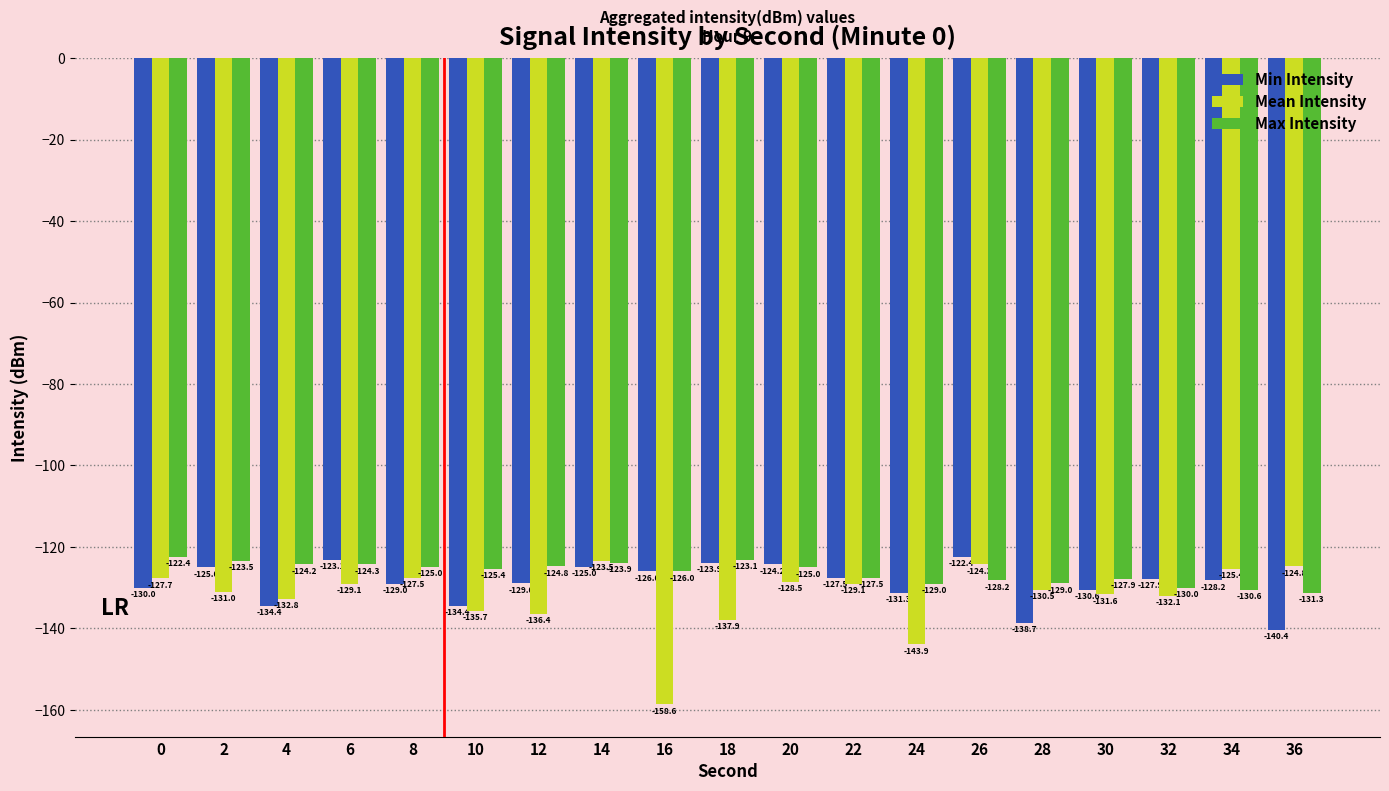

List the series in order of their overall mean, highest first.

Max Intensity, Min Intensity, Mean Intensity